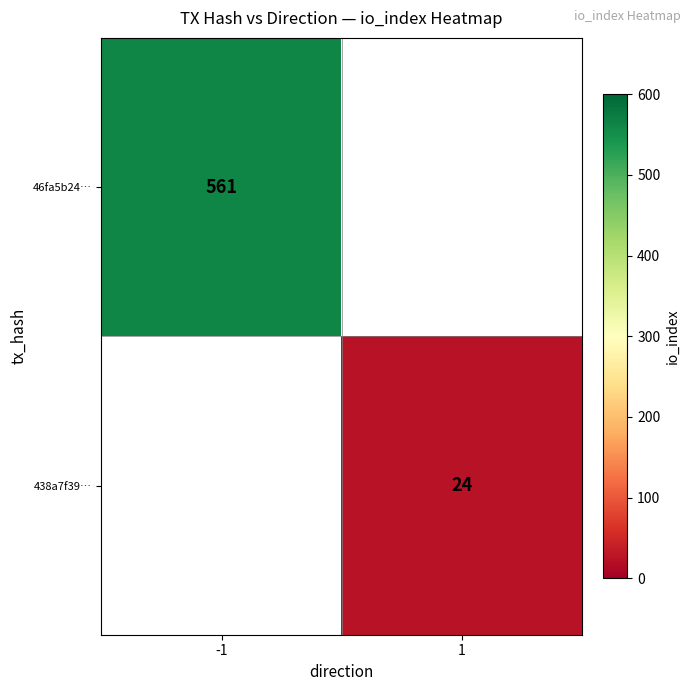

Is the value of 438a7f39… at 1 greater than the value of 46fa5b24… at -1?

No